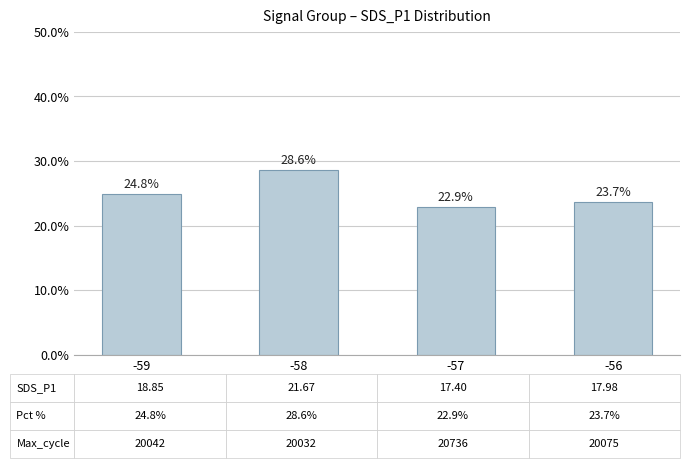

Reading left to right, list all the values displayed in this chart.

0.2	0.3	0.2	0.2